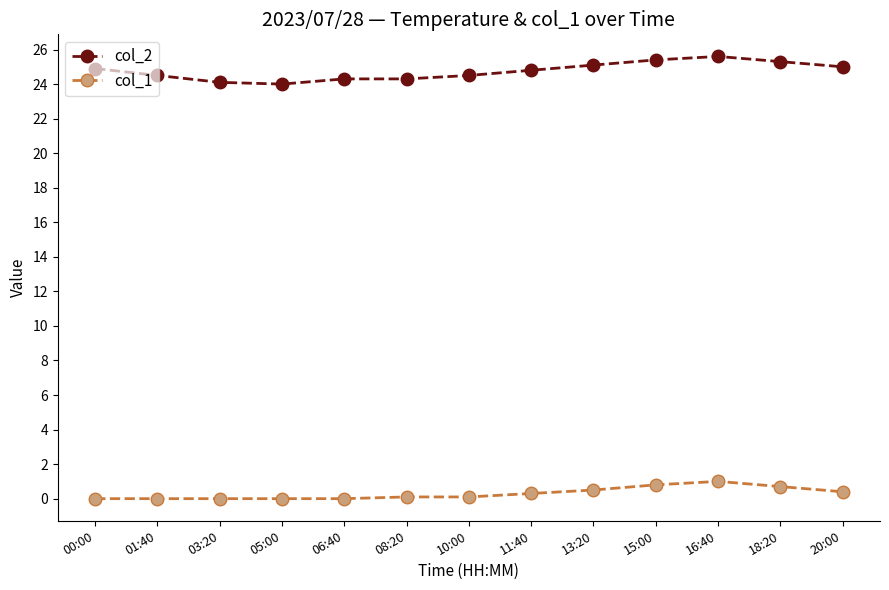

At how many categories does at least one series exceed 18?

13